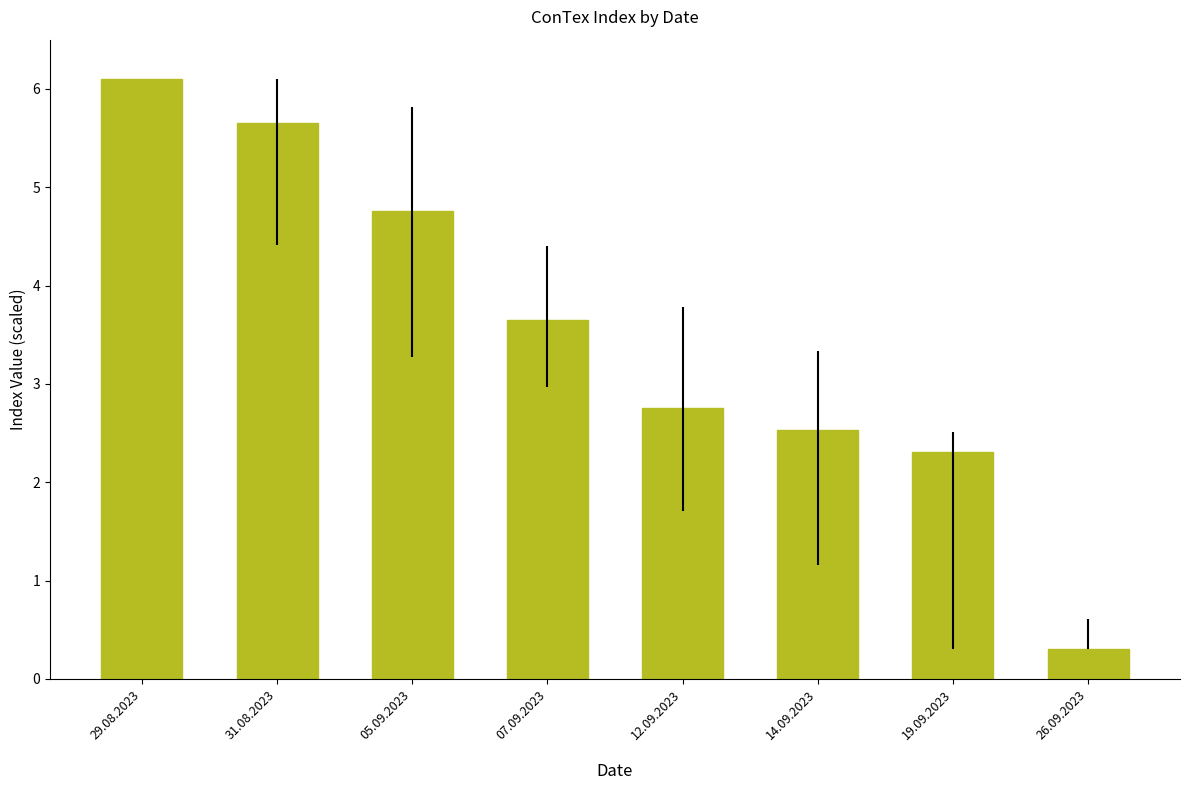

Approximately how many times larger is the value at 31.08.2023 compared to 07.09.2023?

1.6